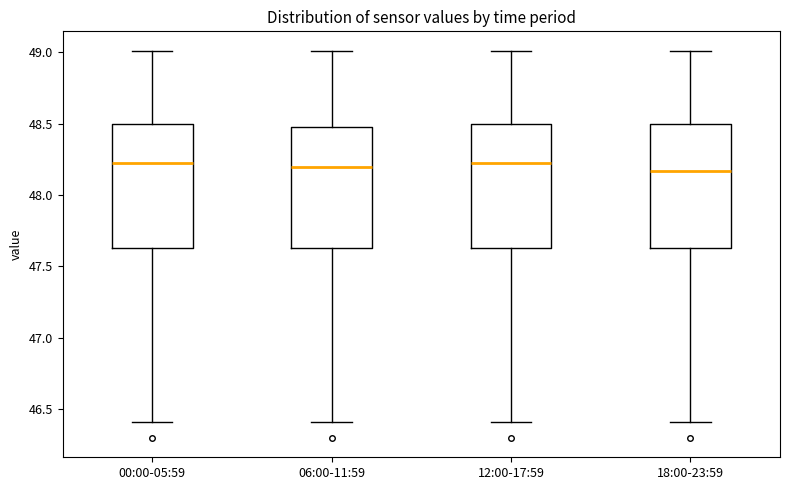

Where does the median line of the box for 18:00-23:59 sit on the y-axis? The values are not printed on the chart, so give them approximately, as read against the axis.

48.15